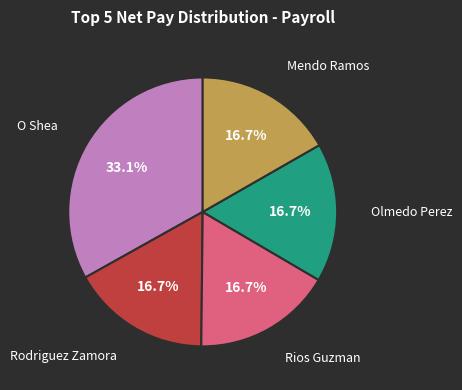

Does any single category account for the majority?

No